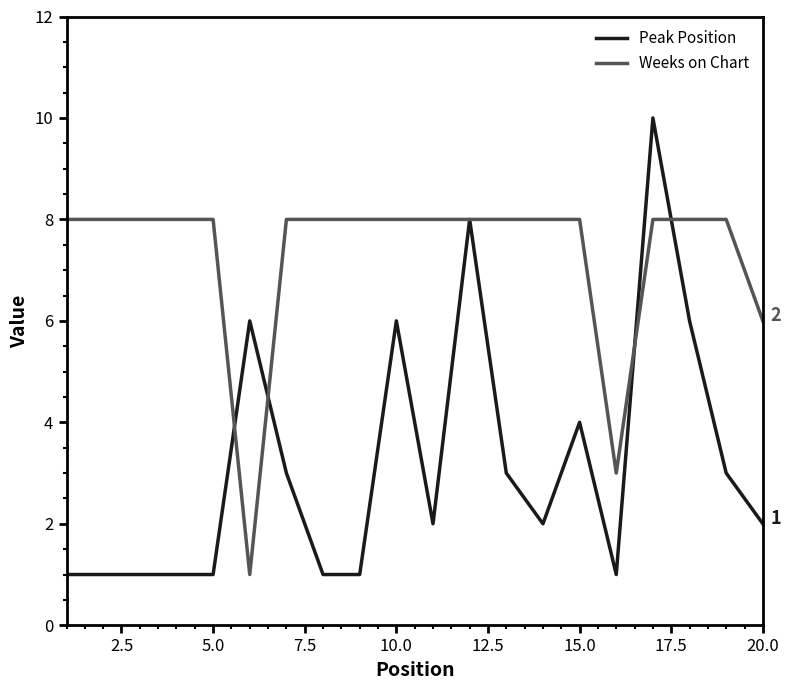

Which series has the largest range (max minus min)?

Peak Position